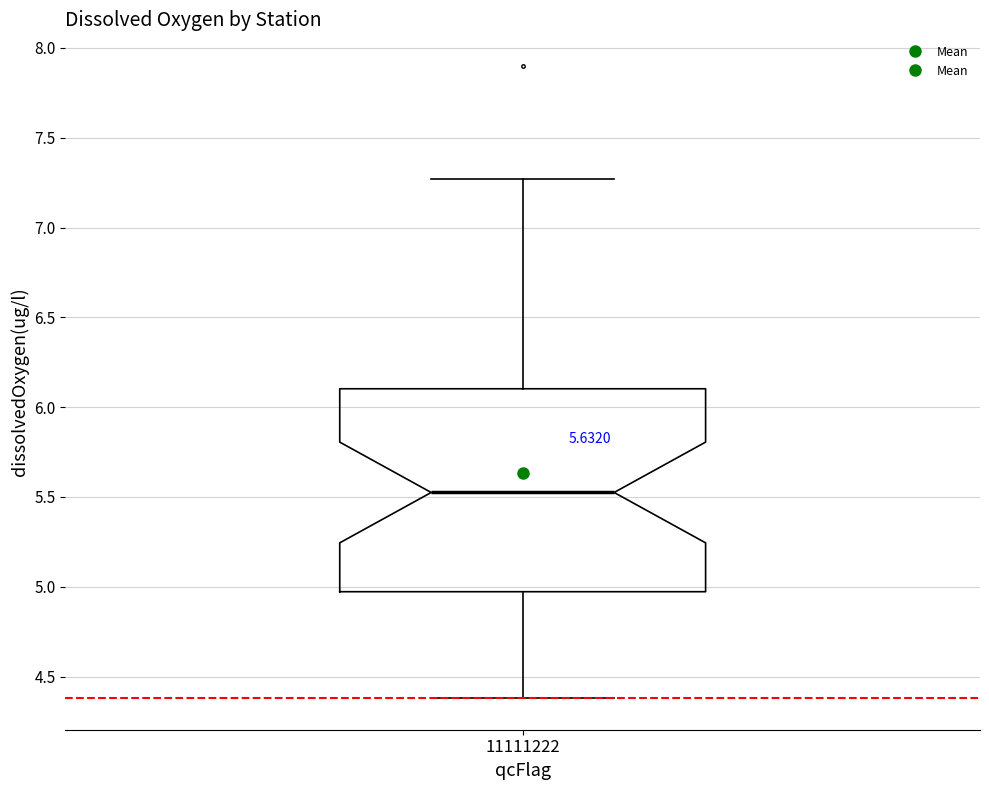

Where is the lower edge of the box at x = 11111222 on the y-axis? The values are not printed on the chart, so give them approximately, as read against the axis.

4.95